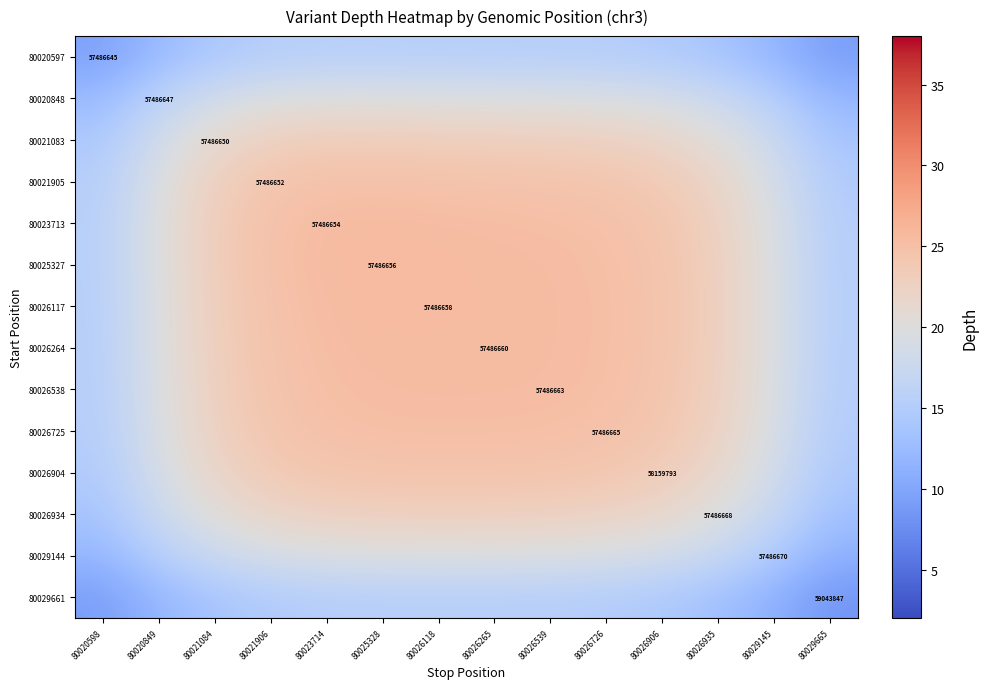

At which label does 80023713 reach its peak?

80025328